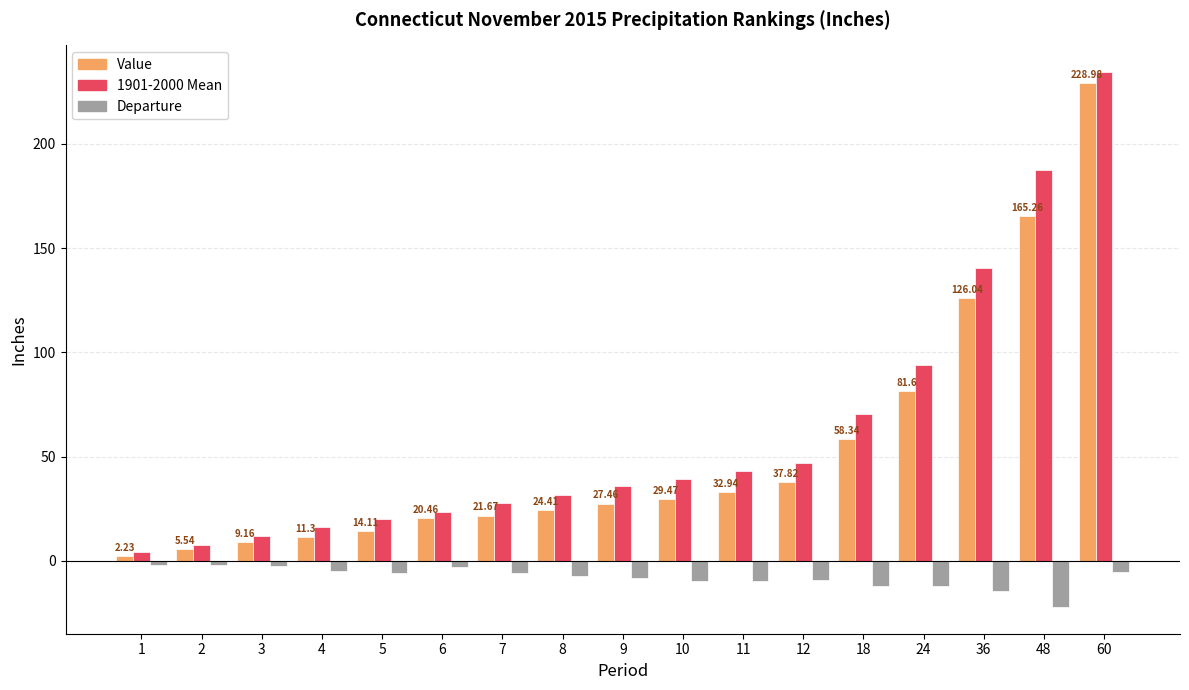

What are all the series names shown in the legend?

Value, 1901-2000 Mean, Departure